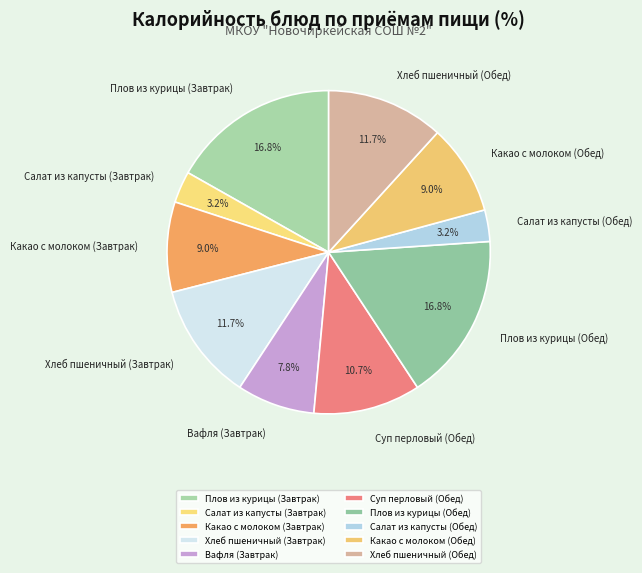

Approximately how many times larger is the value at Суп перловый (Обед) compared to Хлеб пшеничный (Завтрак)?

0.9